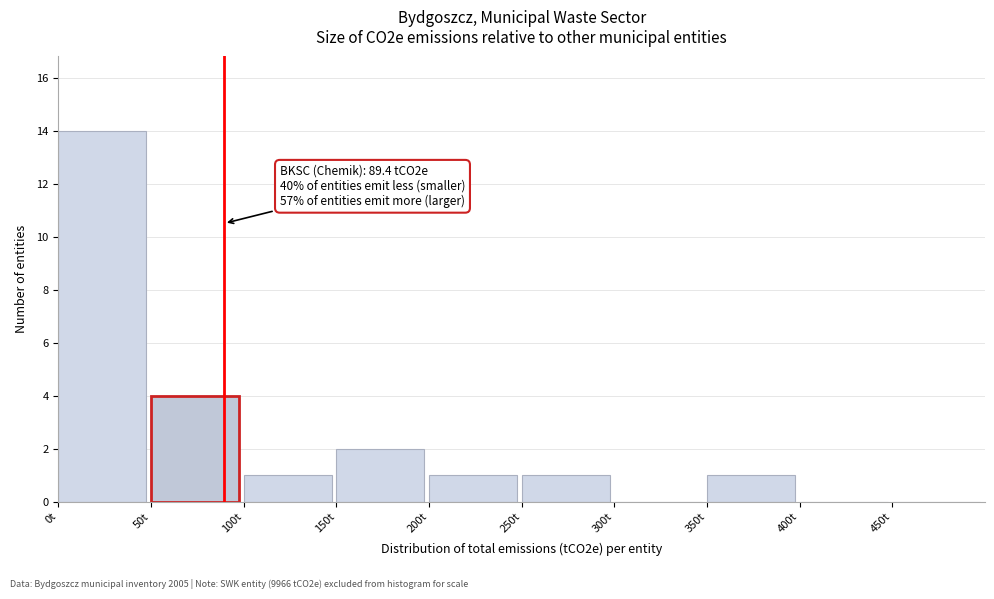

Over which range of the x-axis is the bar tallest?

0 to 50